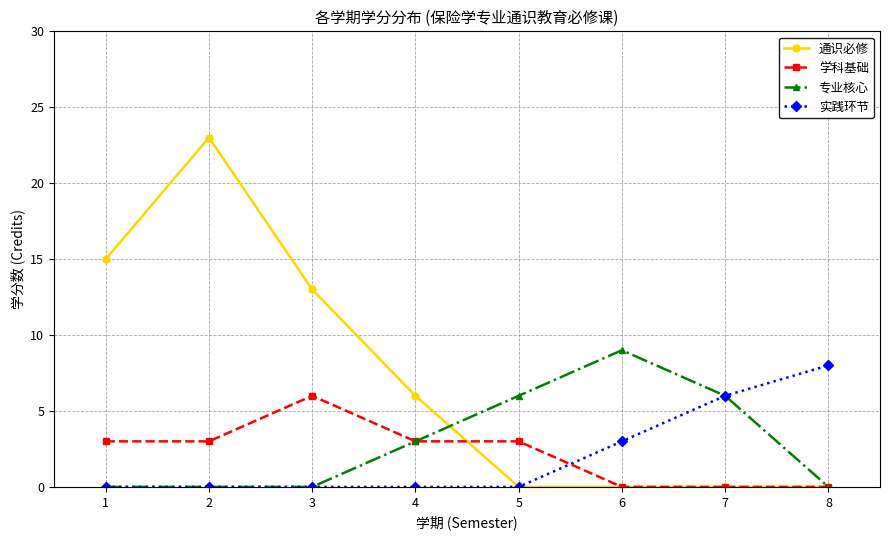

What is the maximum value for 专业核心?

9